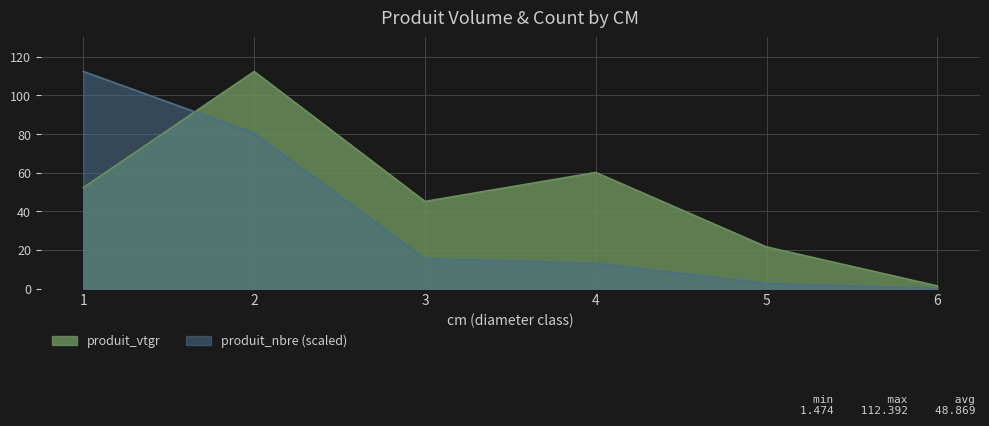

At how many categories does at least one series exceed 43?

4